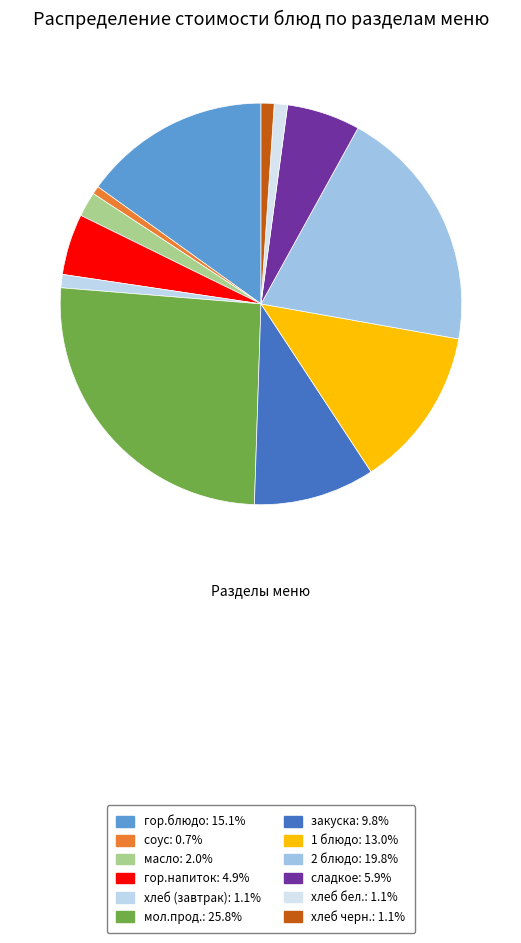

How many segments does this pie chart have?

12